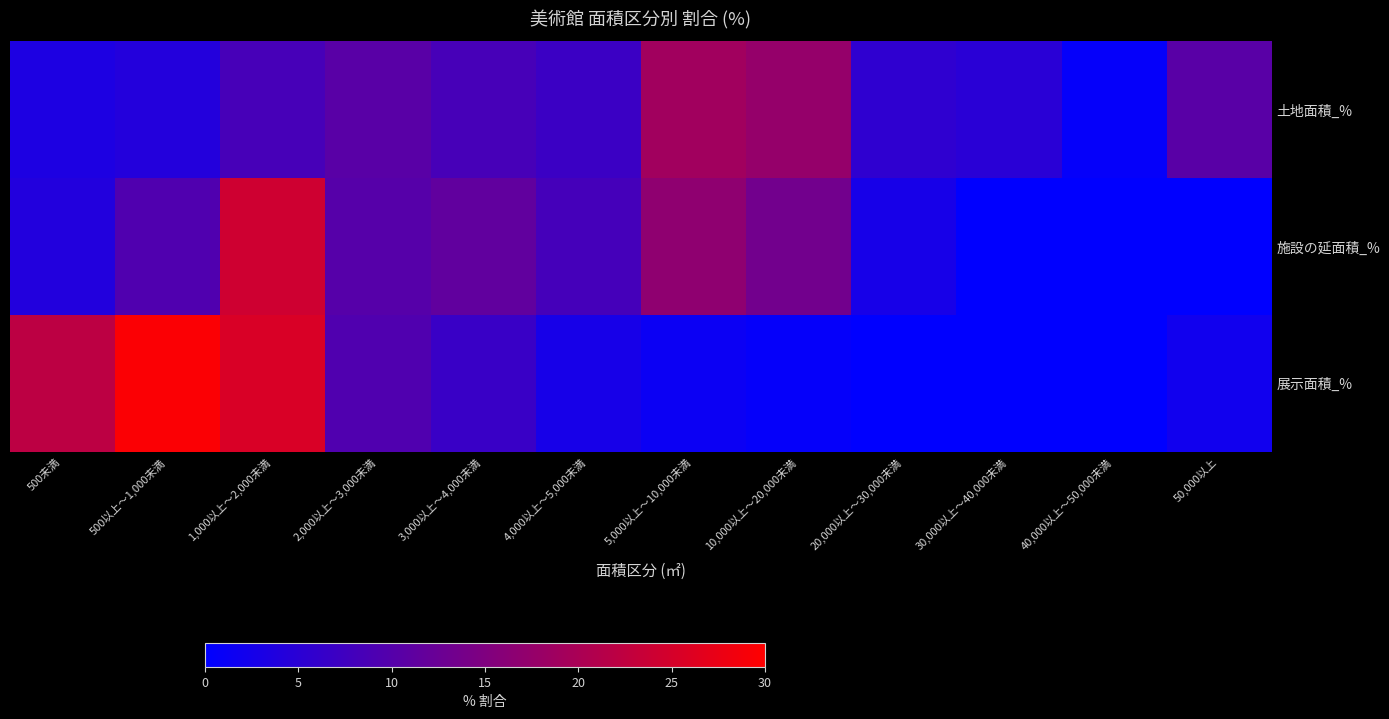

At which category is the sum across all series the highest?

1,000以上～2,000未満